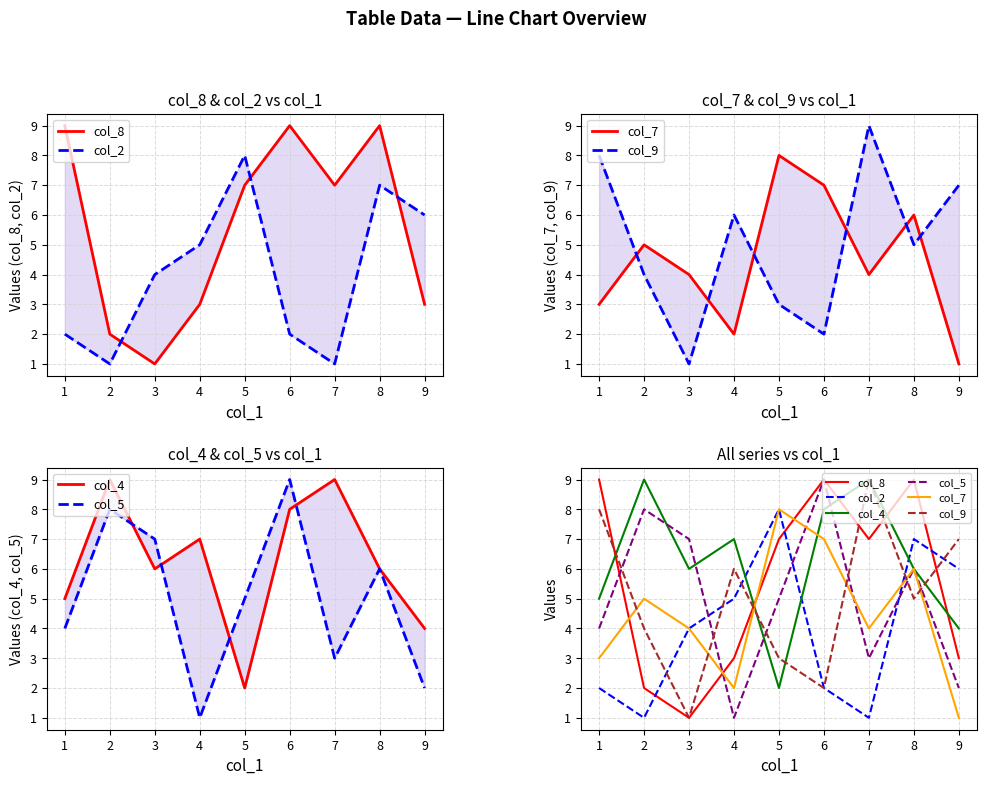

After their last crossing, which series has the higher values: col_8 or col_7?

col_8